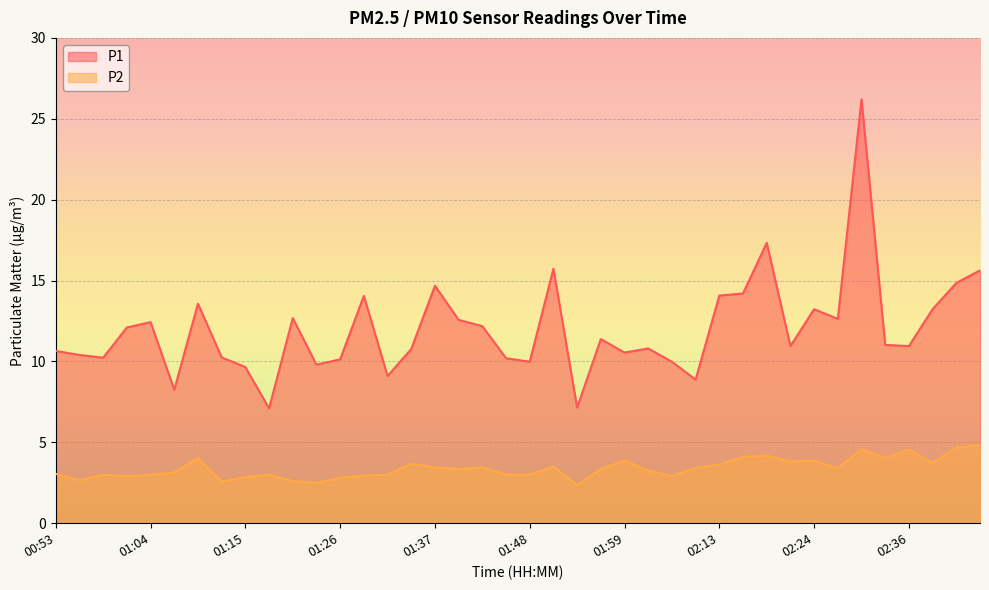

Between 02:05 and 01:45, which is larger?

02:05